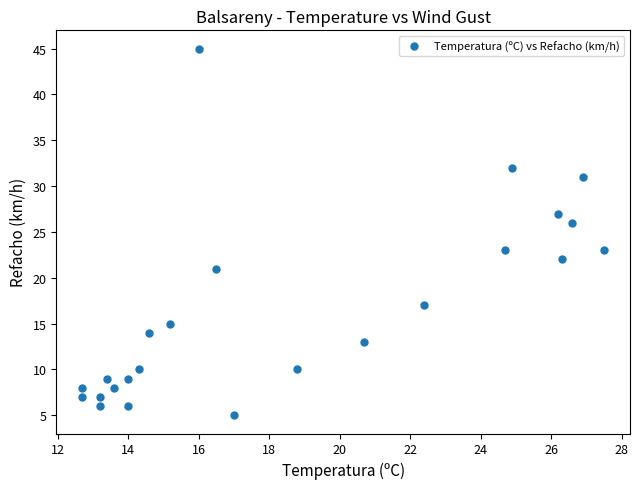

What Y value in the scatter plot is closest to 25?

26